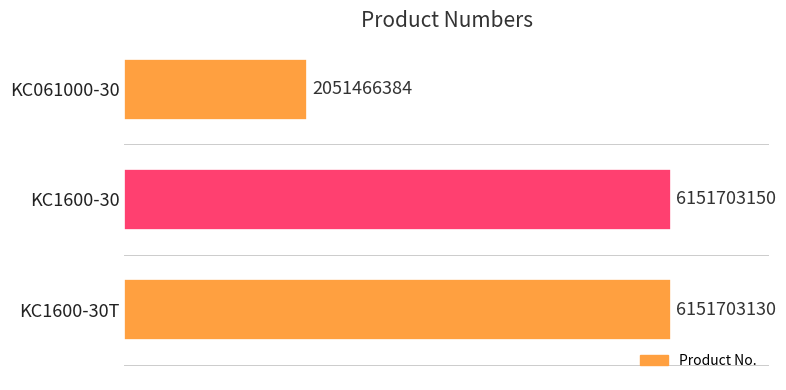

Does the chart contain any negative values?

No